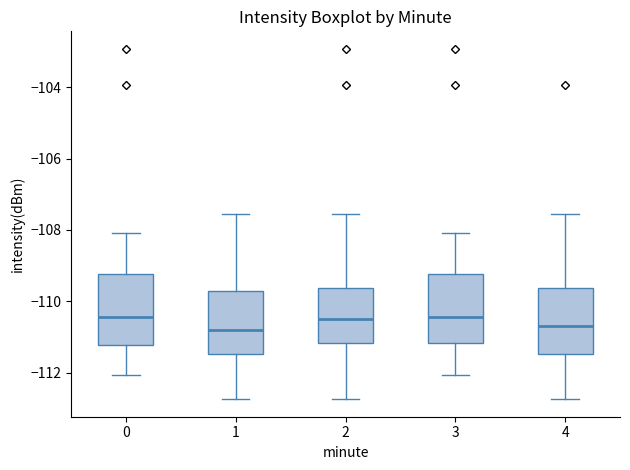

Reading left to right, read every box against the y-axis: the position of its median line, the range the box covers, and the ends of its whiskers. The values are not printed on the chart, so give them approximately, as read against the axis.

0: median -110.4, box -111.2 to -109.2, whiskers -112.0 to -108.0
1: median -110.8, box -111.4 to -109.8, whiskers -112.8 to -107.6
2: median -110.4, box -111.2 to -109.6, whiskers -112.8 to -107.6
3: median -110.4, box -111.2 to -109.2, whiskers -112.0 to -108.0
4: median -110.6, box -111.4 to -109.6, whiskers -112.8 to -107.6